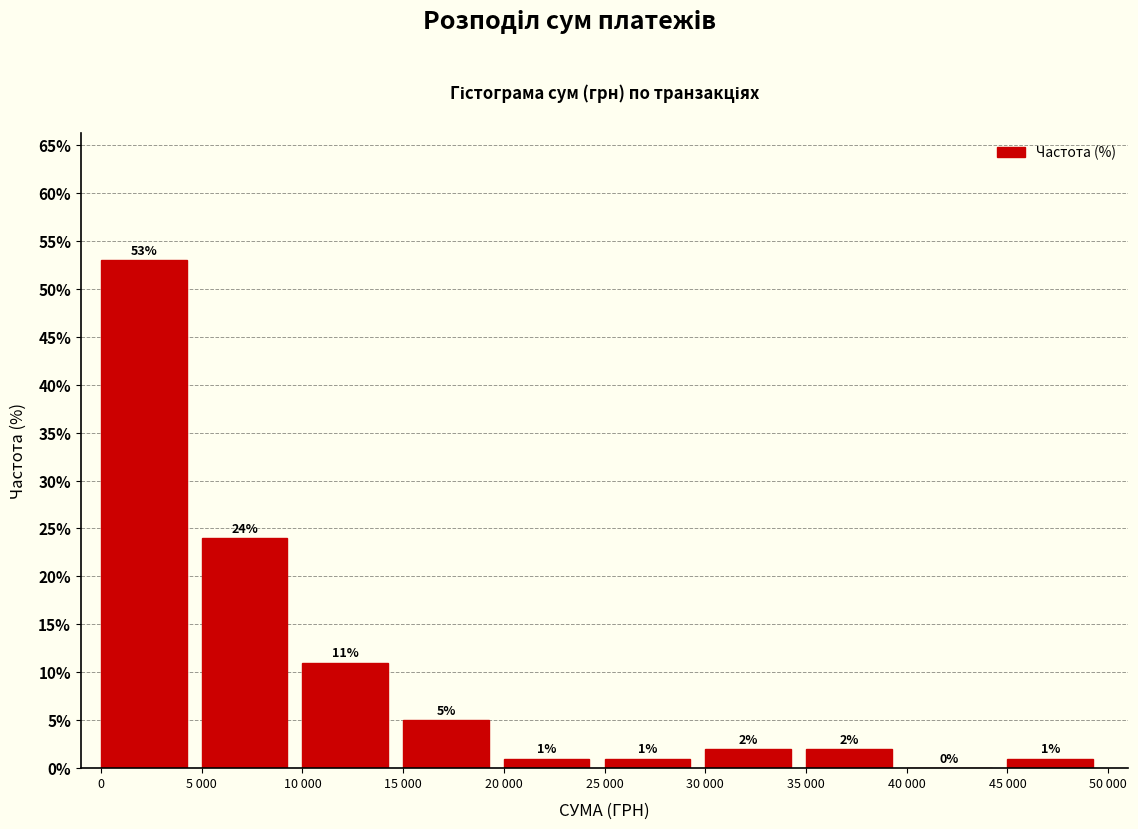

Reading left to right, what are all the values shown in this chart?

0=53	5 000=24	10 000=11	15 000=5	20 000=1	25 000=1	30 000=2	35 000=2	40 000=0	45 000=1